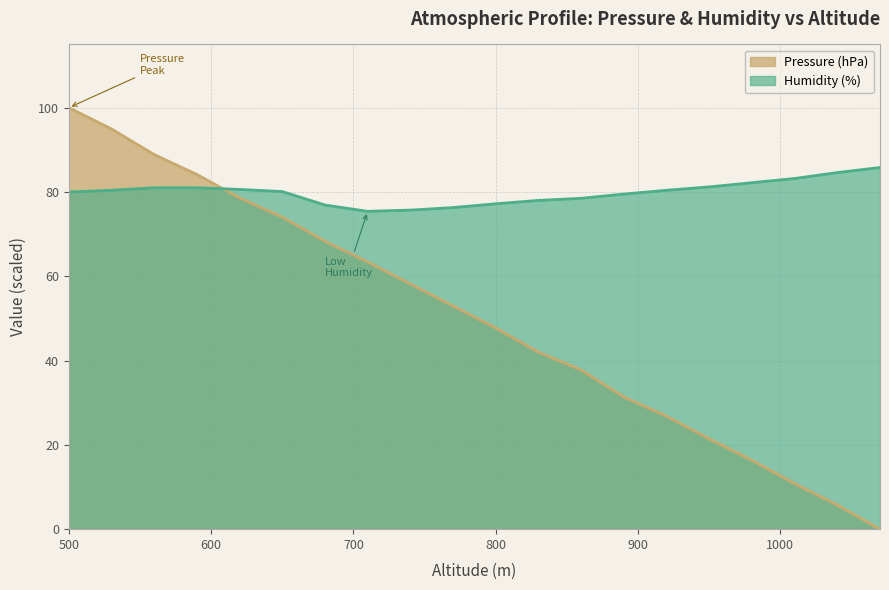

At which label does Pressure (hPa) first exceed 52?

500